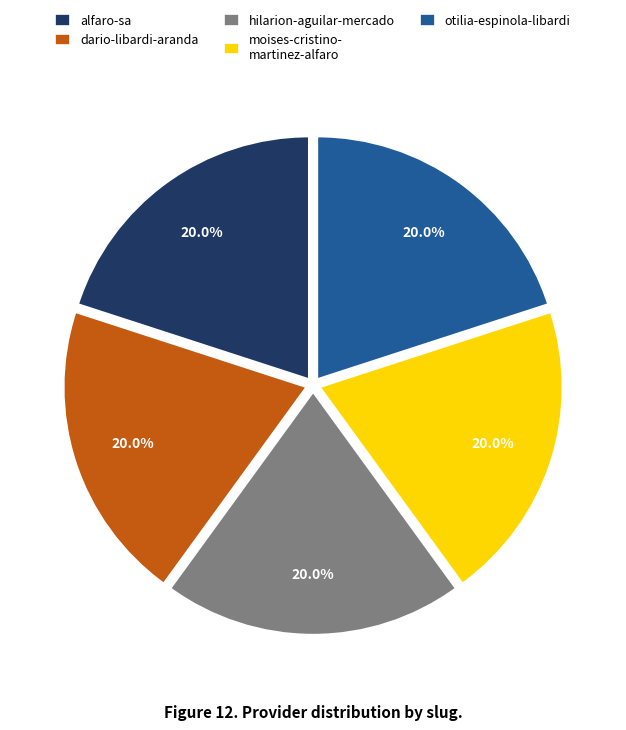

Do otilia-espinola-libardi and hilarion-aguilar-mercado together represent more than half of the pie?

No